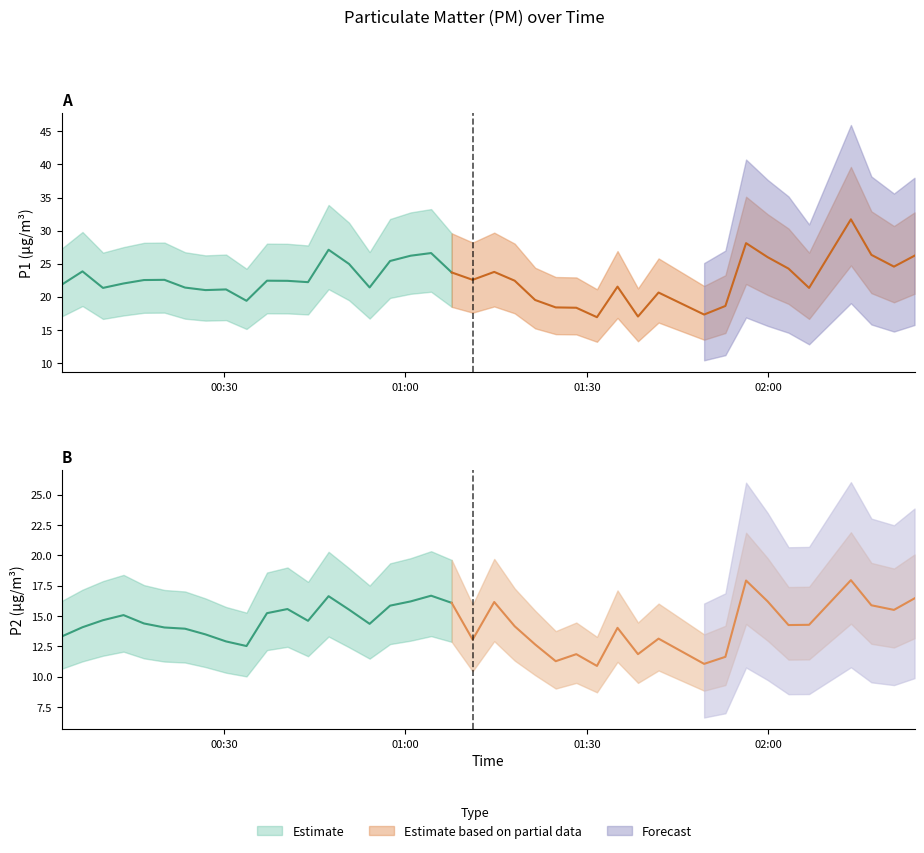

How many lines are shown in the chart?

2